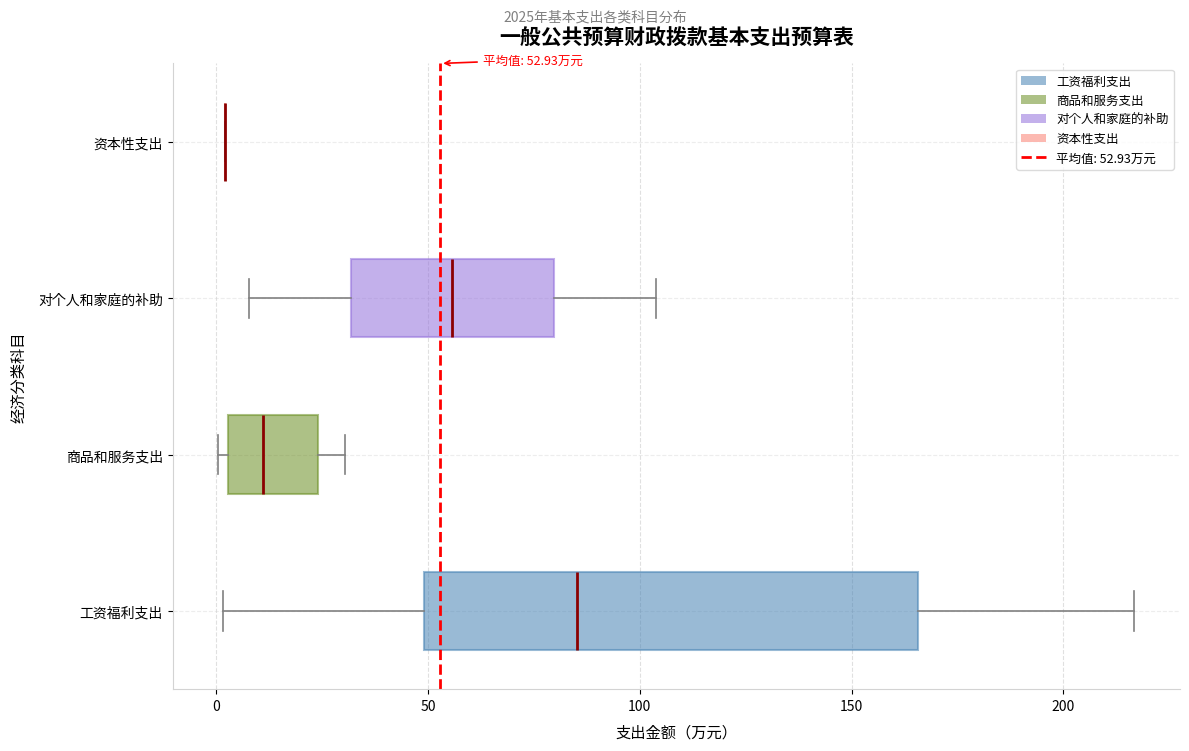

Comparing the boxes themselves (not the whiskers), which one is the widest?

工资福利支出